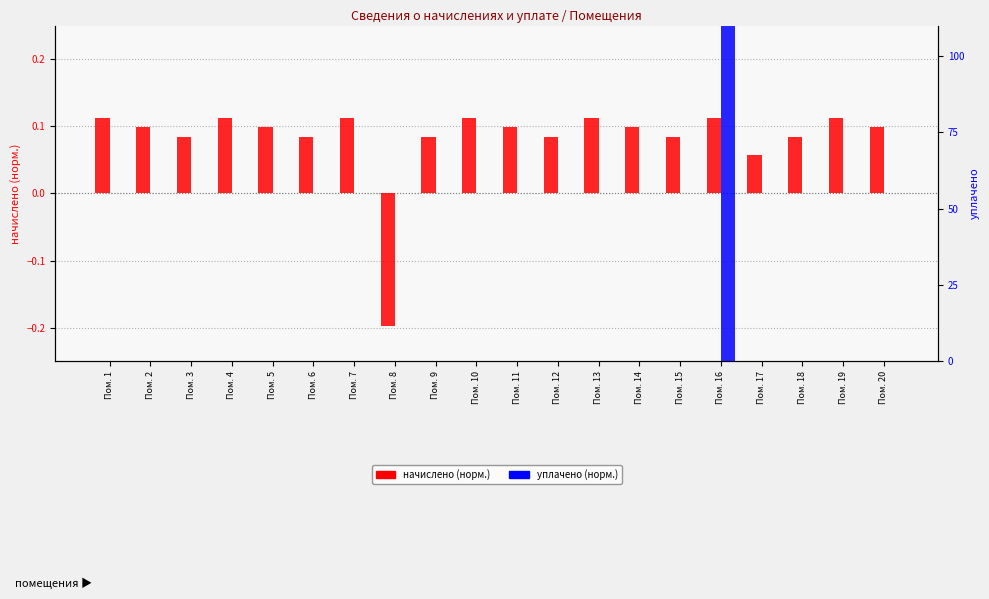

Rank the series by their average value, from lowest to highest.

уплачено (норм.), начислено (норм.)